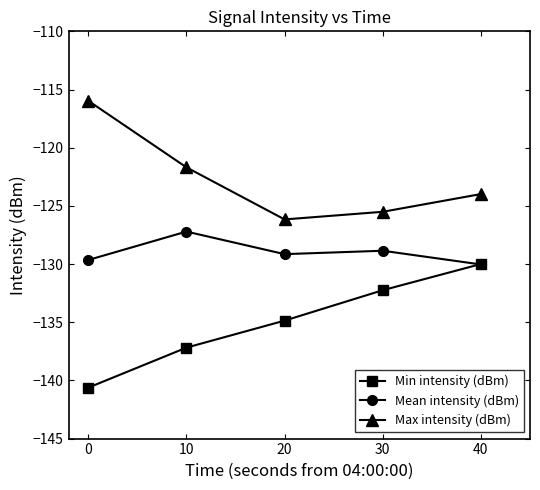

Is this an area chart (filled region under the line)?

No